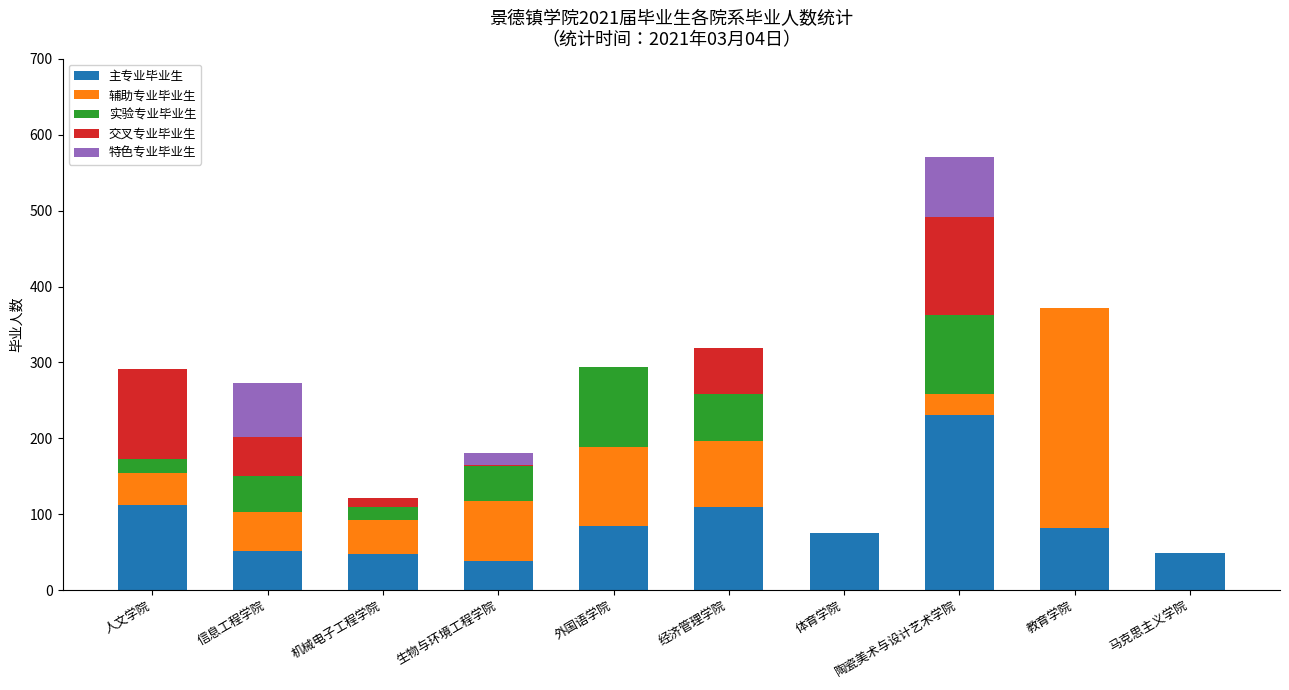

What is the sum of the 主专业毕业生 values at 教育学院 and 体育学院?

158